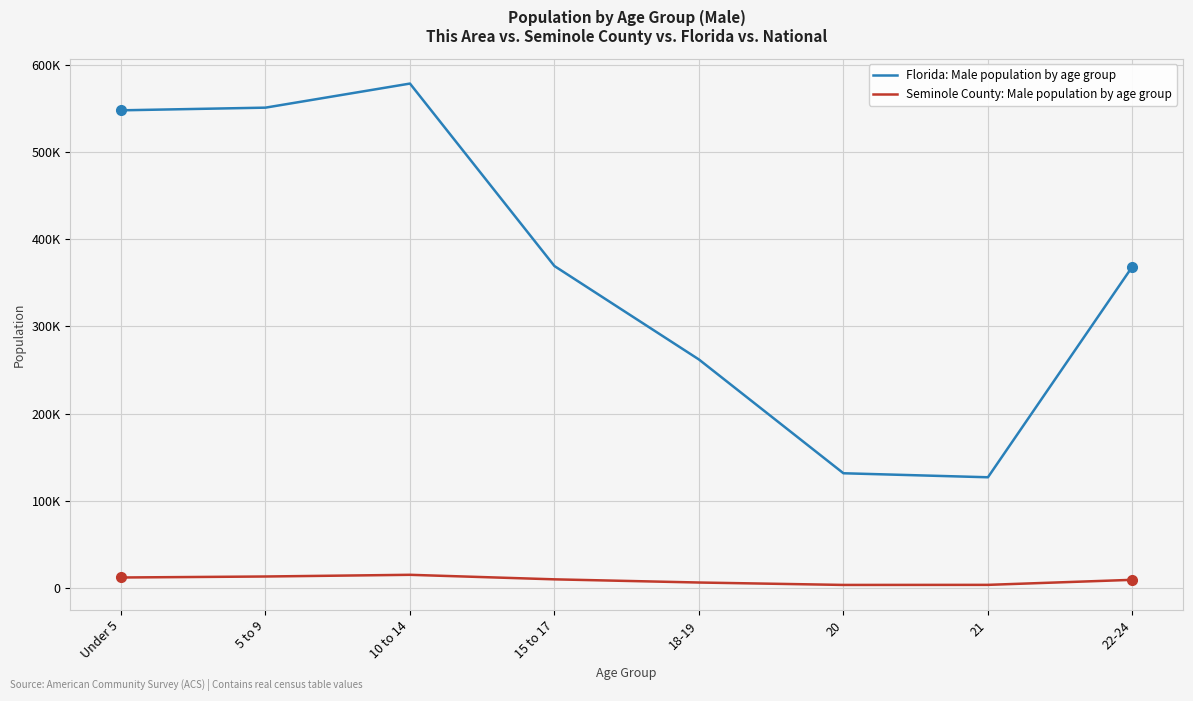

Does the chart display data point markers on the line(s)?

No